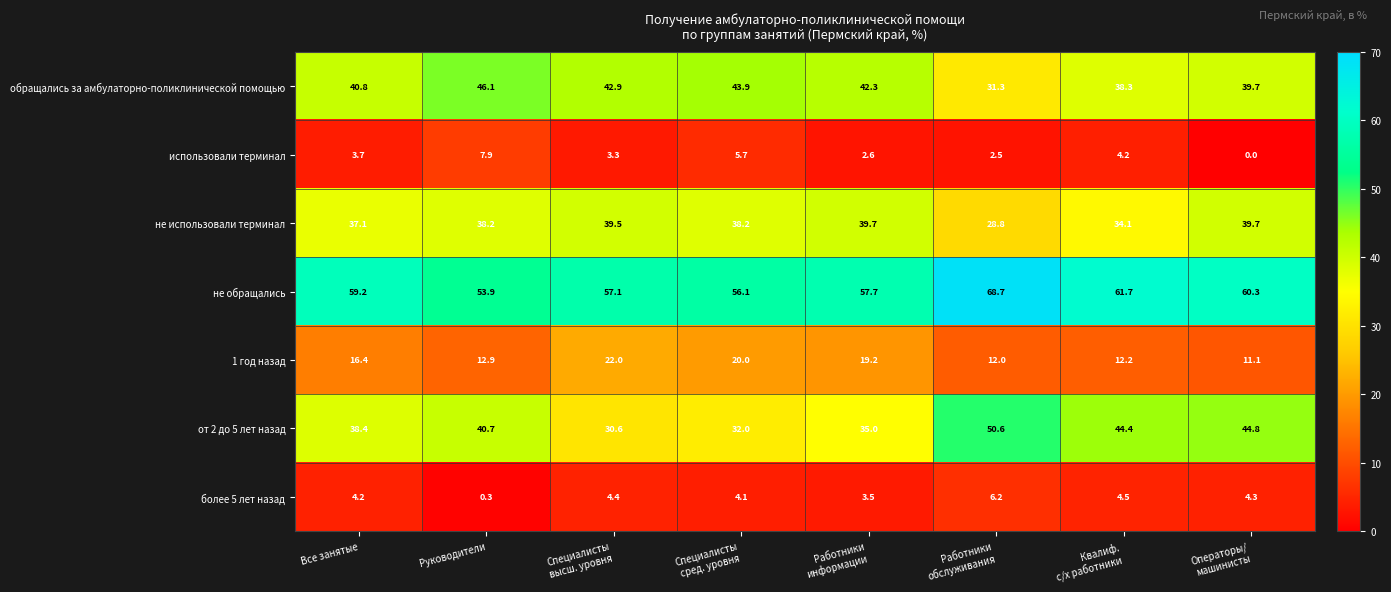

True or false: не использовали терминал has a value of 52.0 at Все занятые.

False